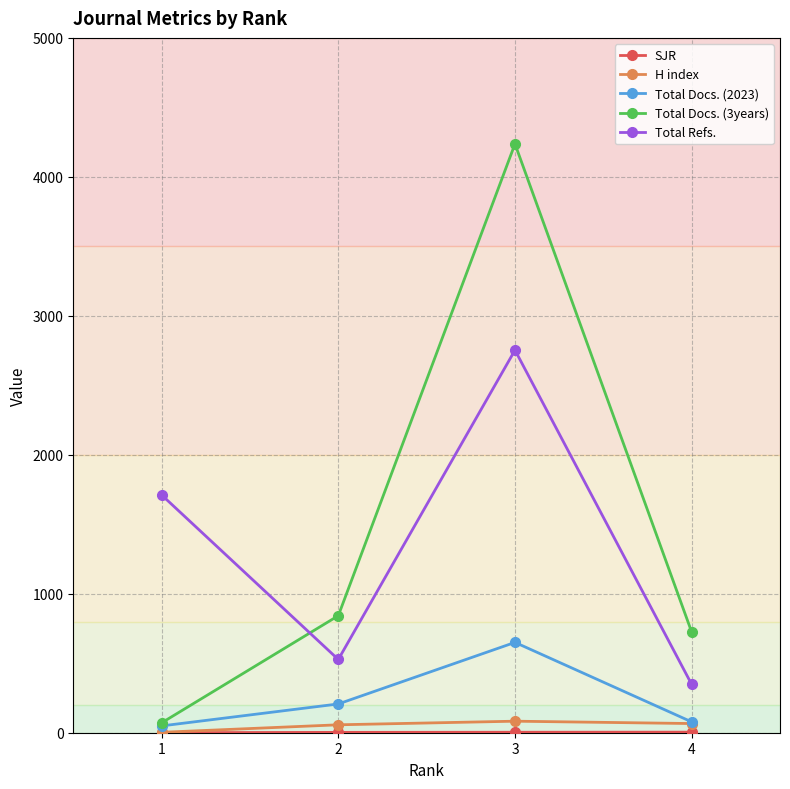

Is the value of Total Docs. (2023) at 3 greater than the value of Total Refs. at 2?

Yes